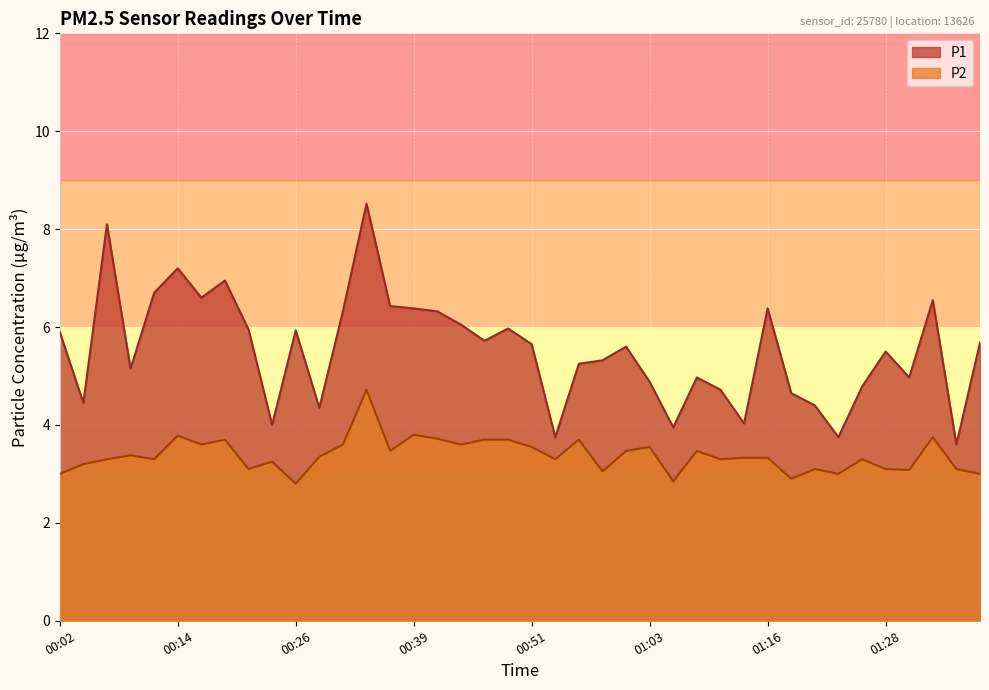

In P2, how many points are higher than both neighbors (excluding endpoints)?

12